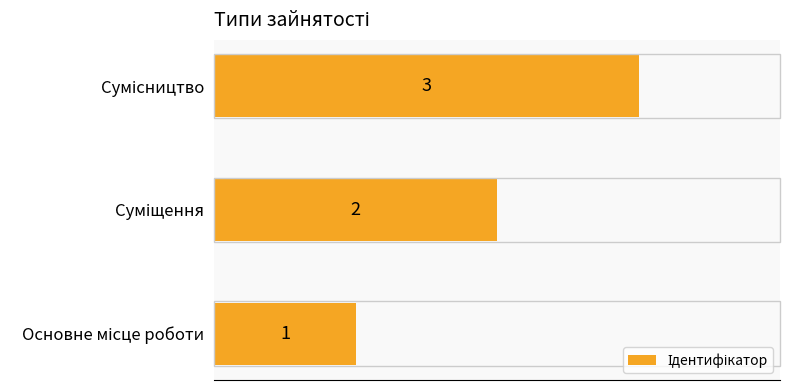

Count the values in the range 1 to 3.

3